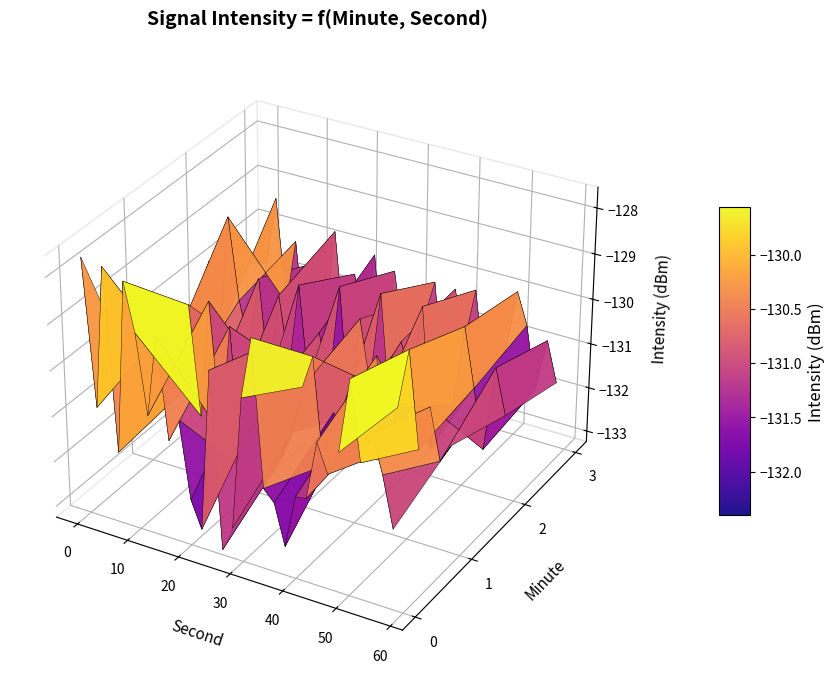

Count the number of data series in this chart.

1